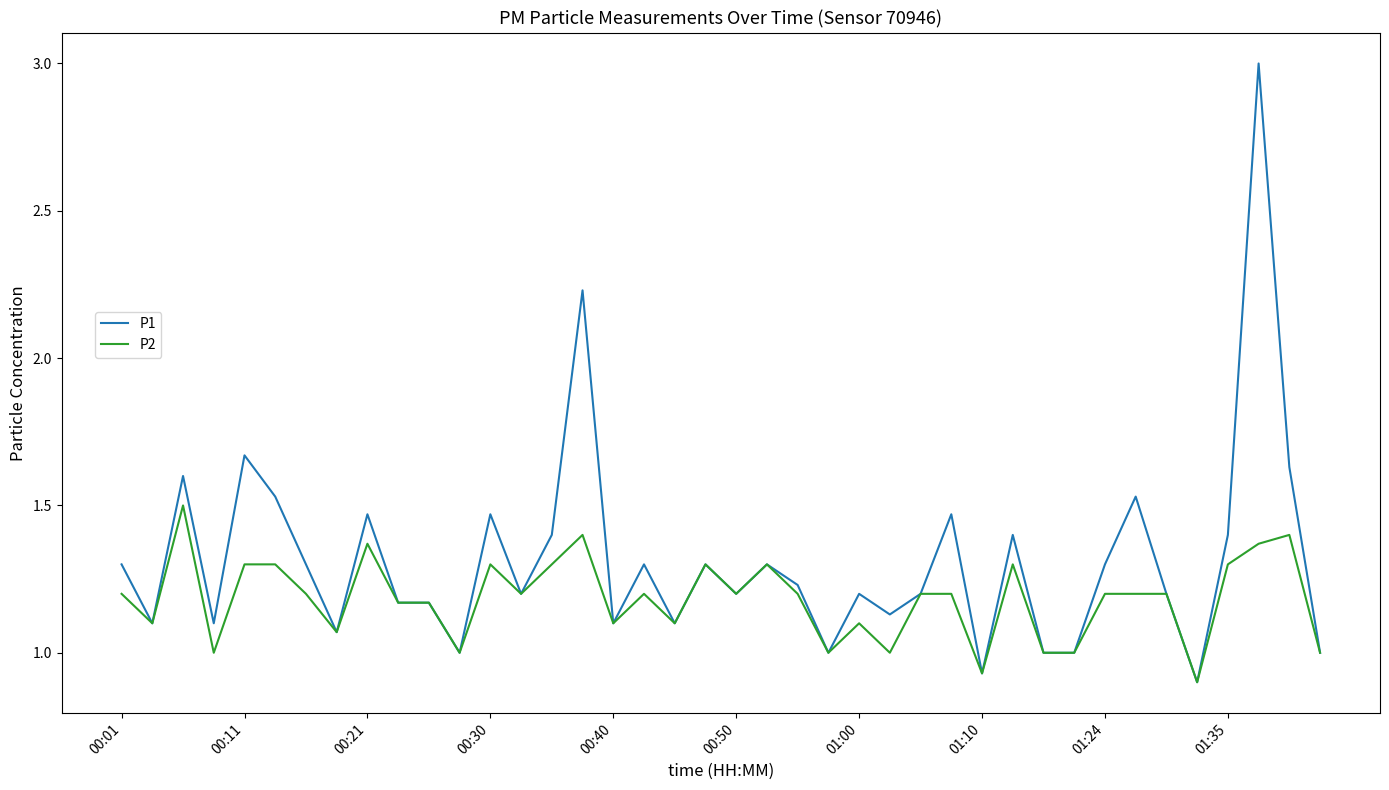

Count the number of categories in the chart.

40